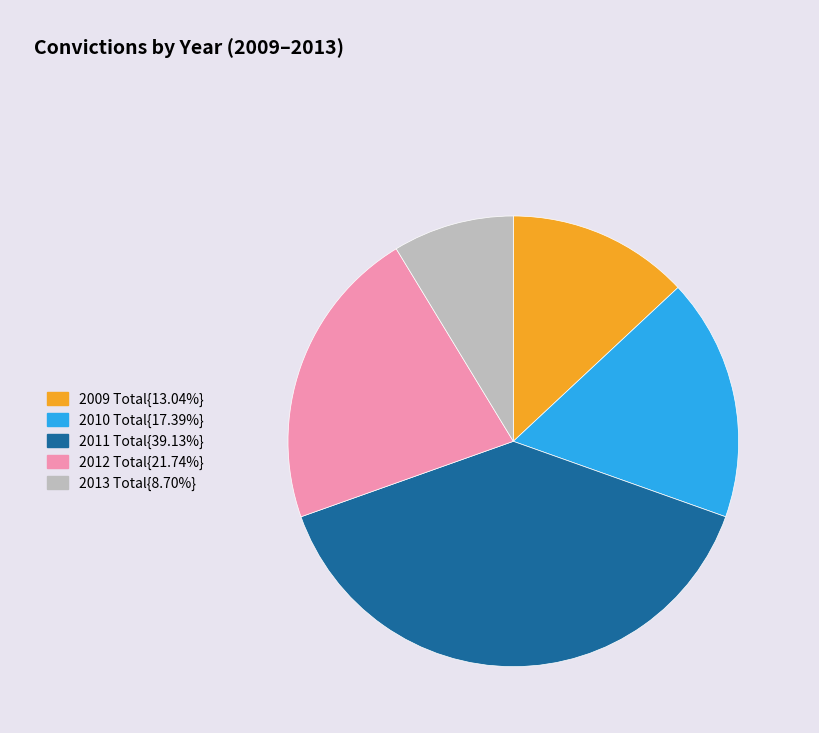

Is there any slice that represents more than half of the pie?

No